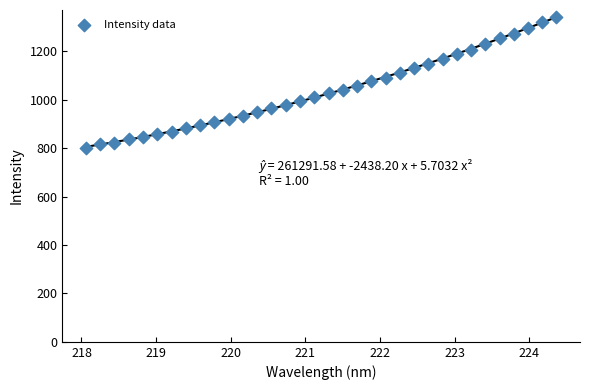

What is the range of Y values (max minus min)?

541.7